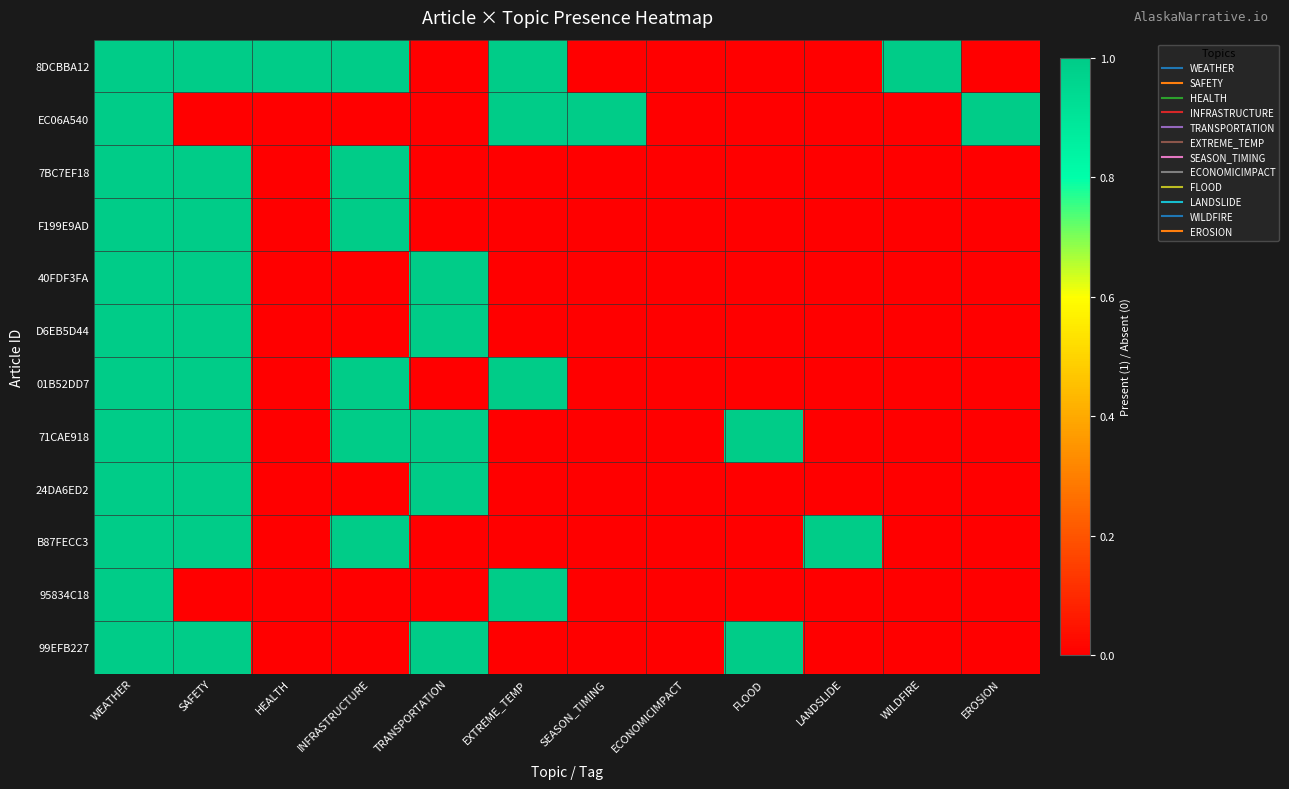

List the series in order of their peak value, lowest first.

8DCBBA12, EC06A540, 7BC7EF18, F199E9AD, 40FDF3FA, D6EB5D44, 01B52DD7, 71CAE918, 24DA6ED2, B87FECC3, 95834C18, 99EFB227